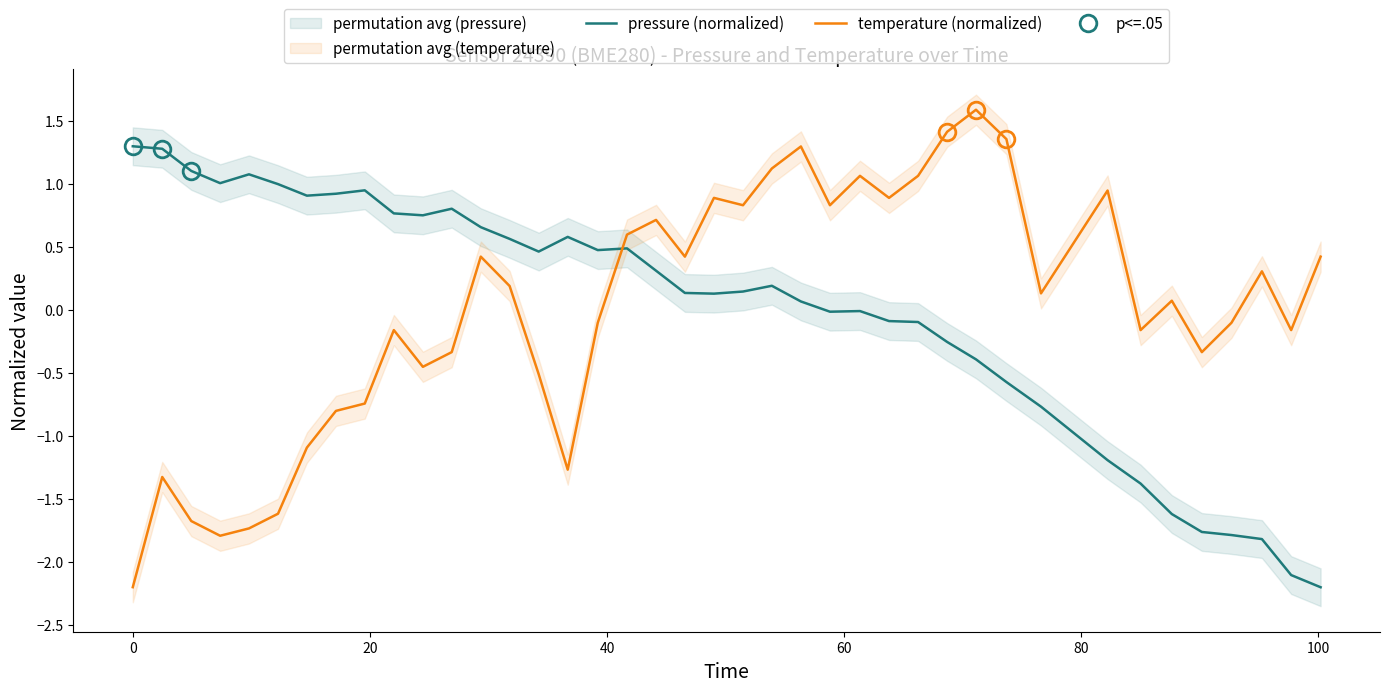

True or false: temperature (normalized) and pressure (normalized) cross at least once.

True